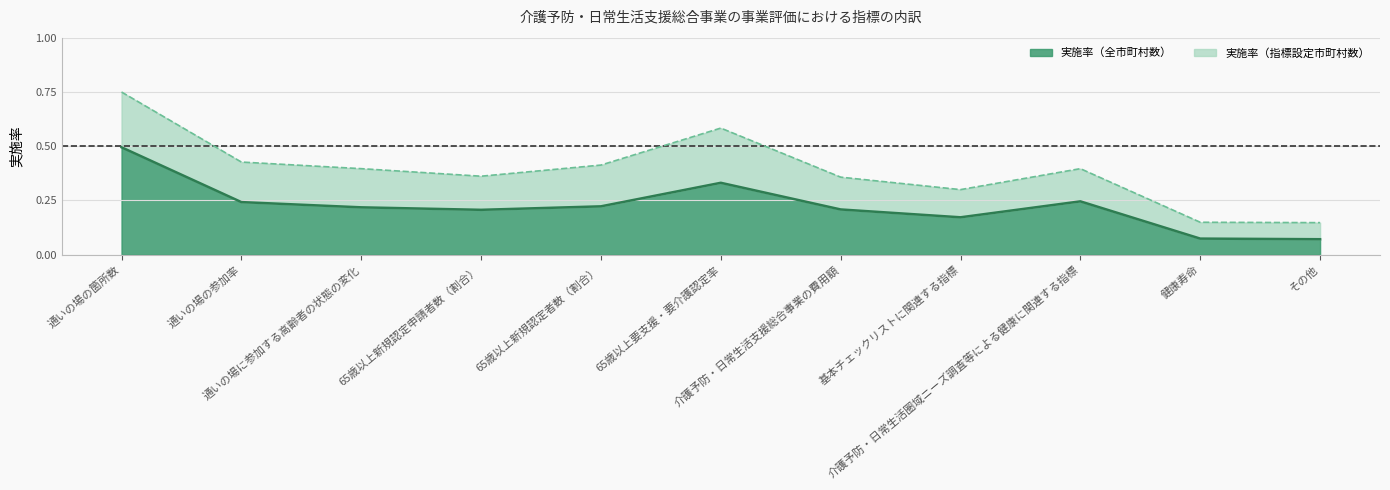

The value of 実施率（全市町村数） at 介護予防・日常生活支援総合事業の費用額 is 0.3. True or false?

False